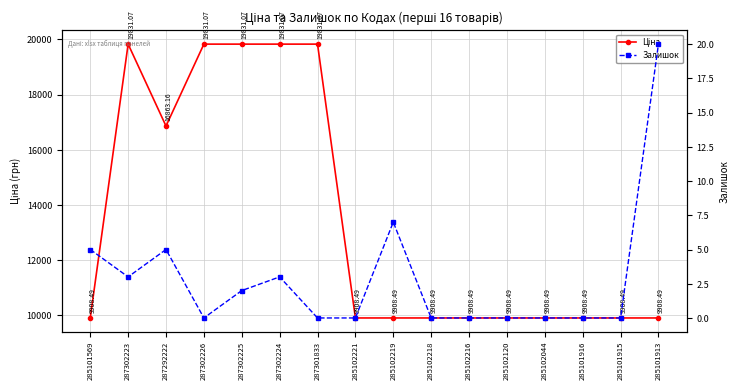

True or false: Ціна has a value of 9908.5 at 285102221.

True